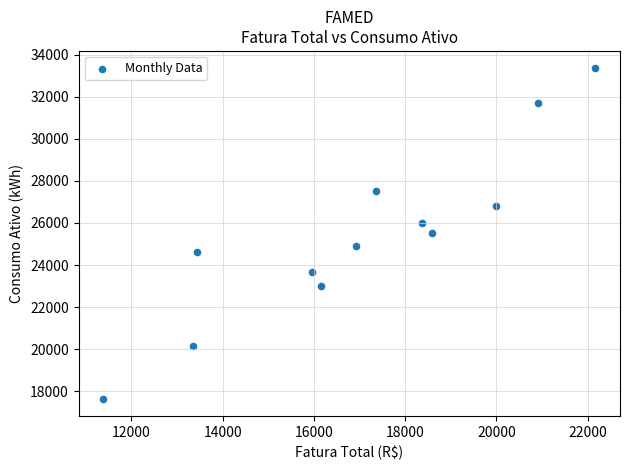

What is the average Y value?

25407